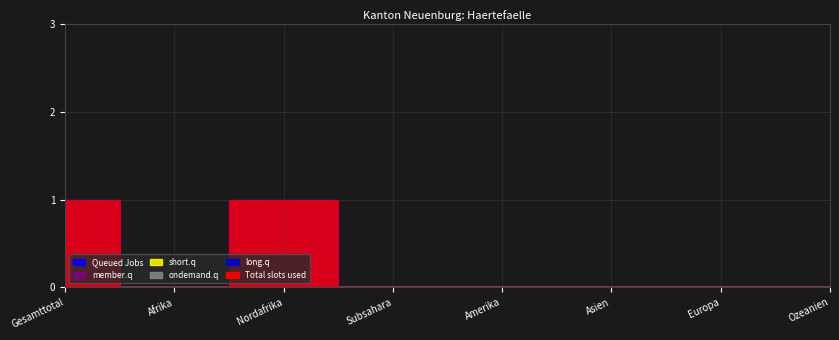

At how many categories does at least one series exceed 0?

2